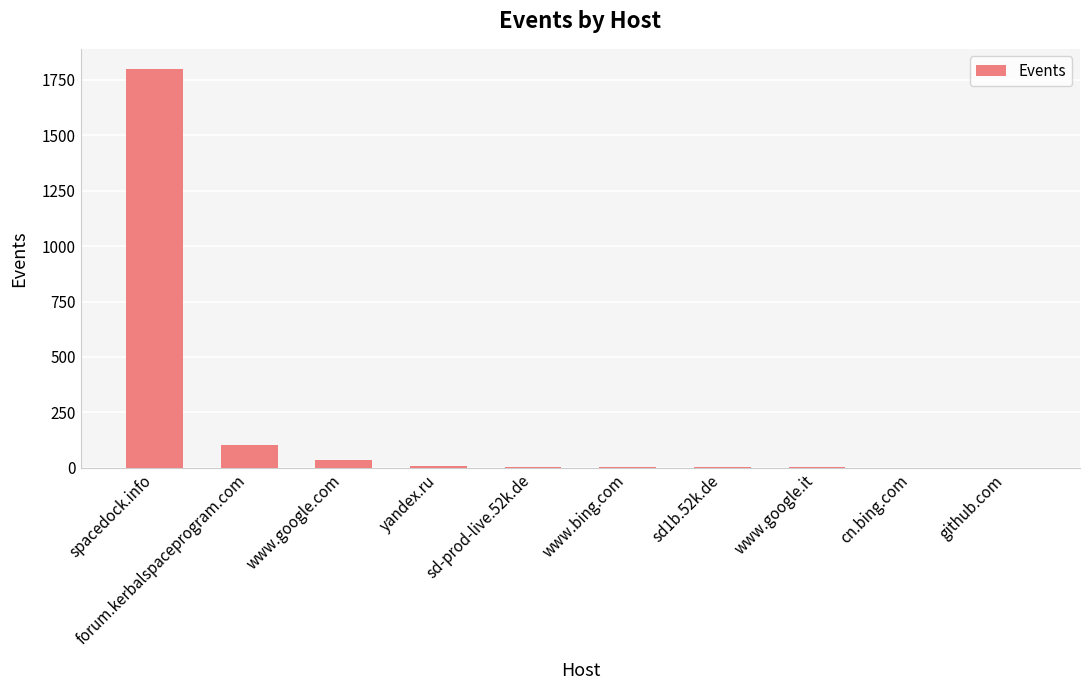

Between sd1b.52k.de and forum.kerbalspaceprogram.com, which is larger?

forum.kerbalspaceprogram.com